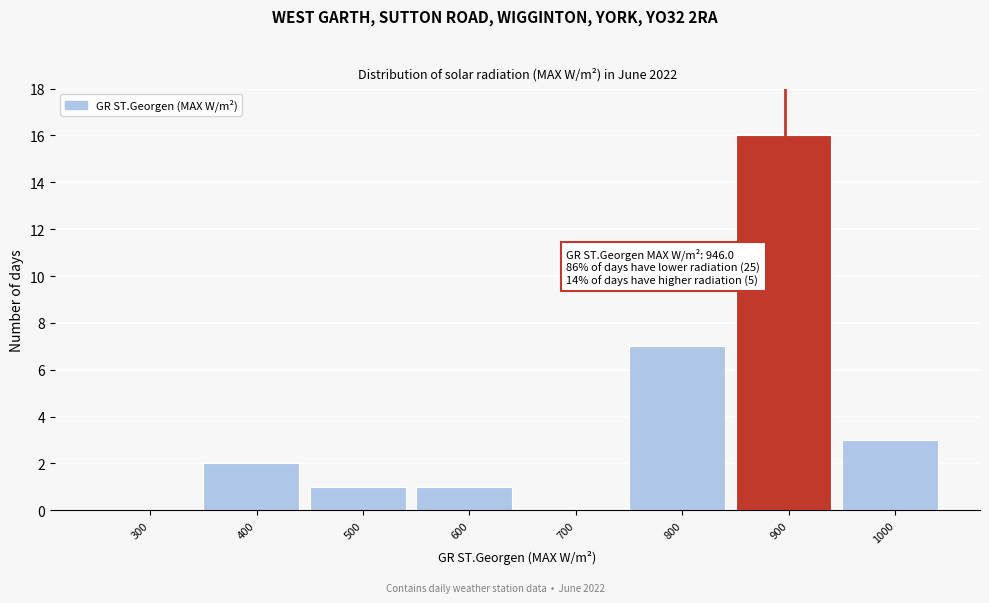

Reading left to right, list all the values displayed in this chart.

300=0	400=2	500=1	600=1	700=0	800=7	900=16	1000=3